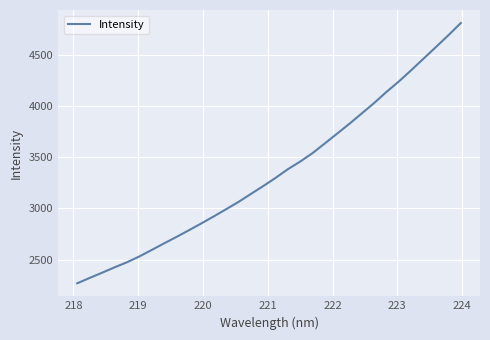

What is the maximum value shown in the chart?

4808.1